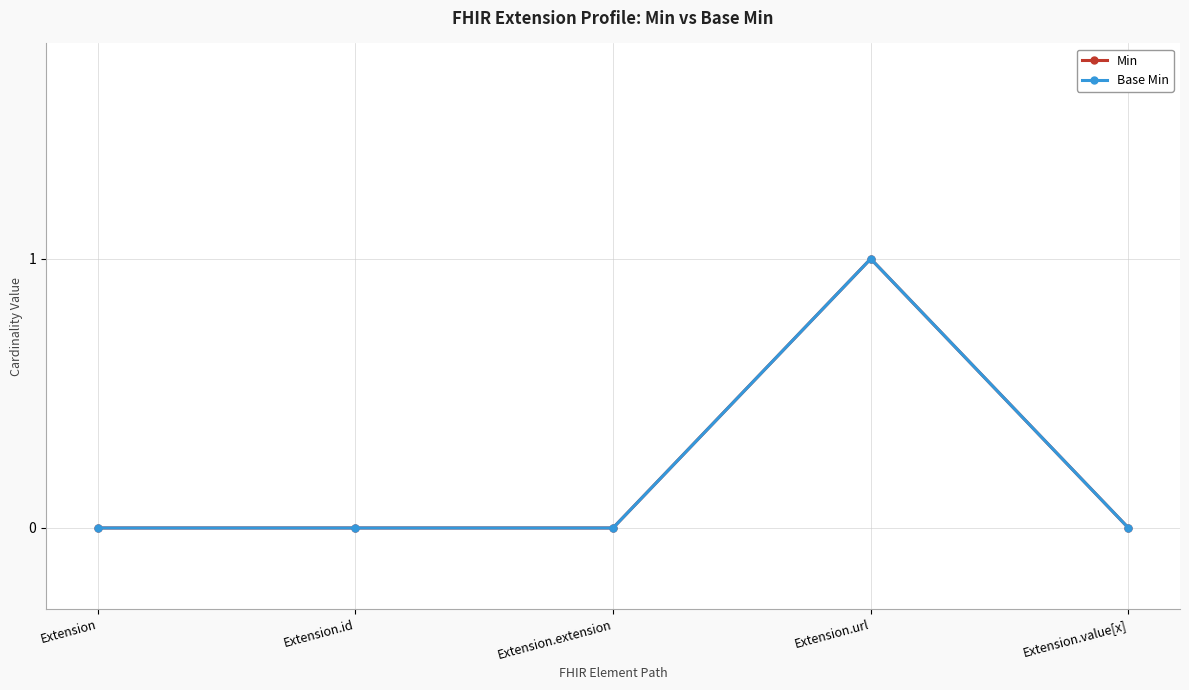

How many lines are shown in the chart?

2